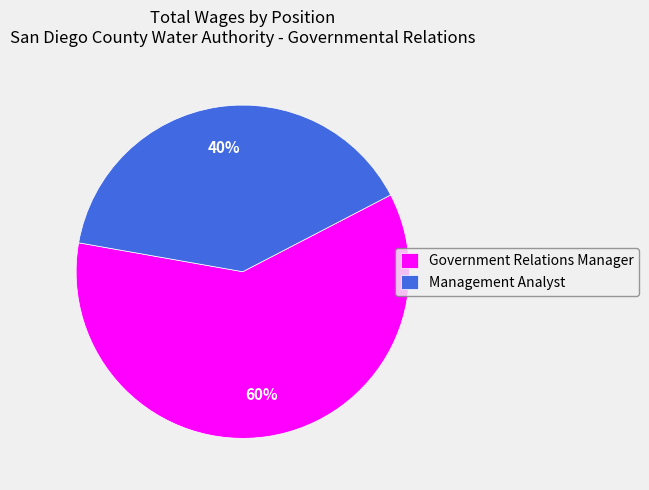

Approximately how many times larger is the value at Government Relations Manager compared to Management Analyst?

1.5